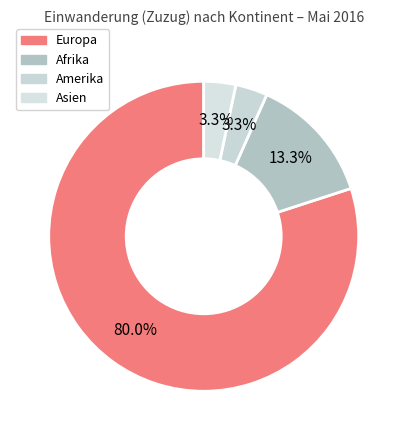

Combined, do Afrika and Europa account for over 50%?

Yes